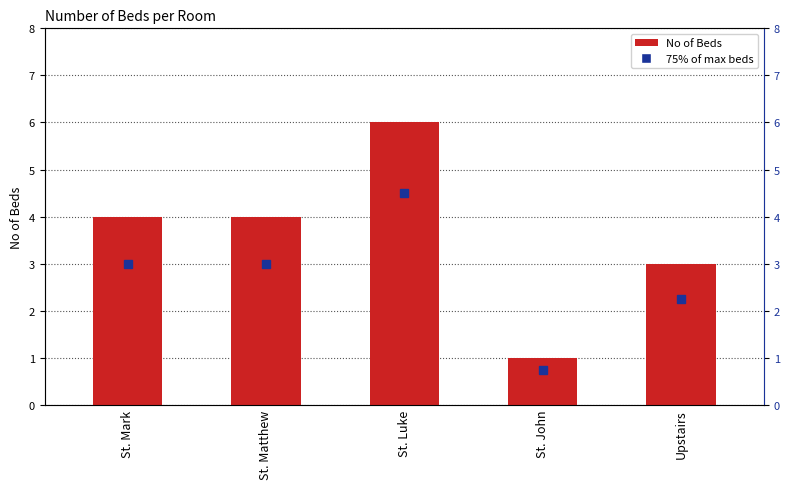

What is the change in value from St. John to Upstairs?

+2